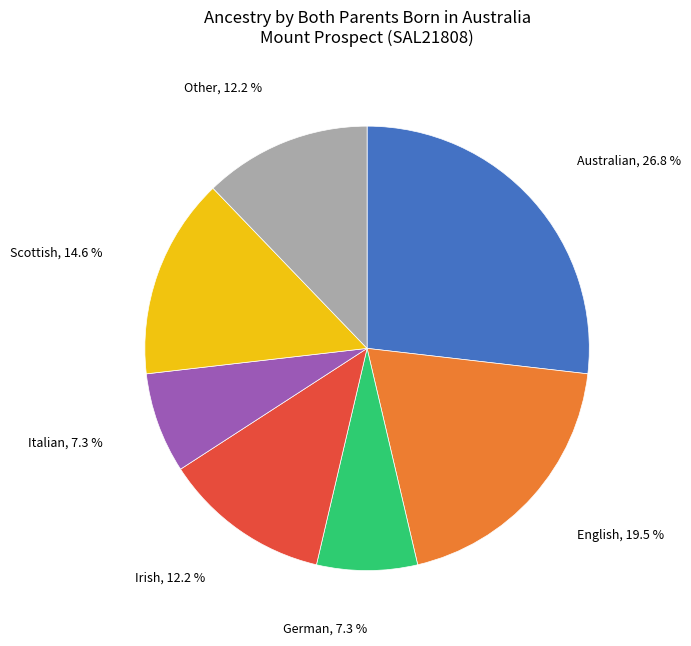

Is there a majority slice in this chart?

No